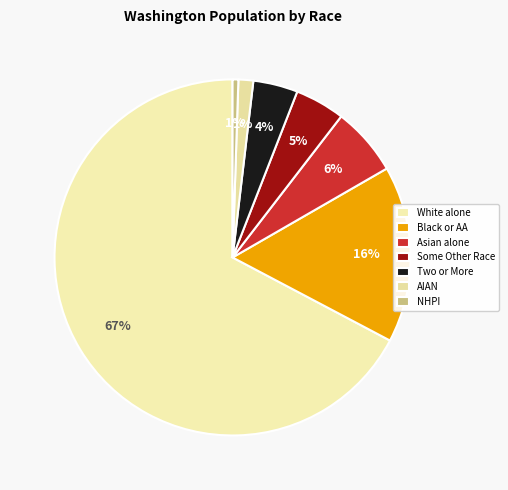

Count the number of slices in the pie.

7